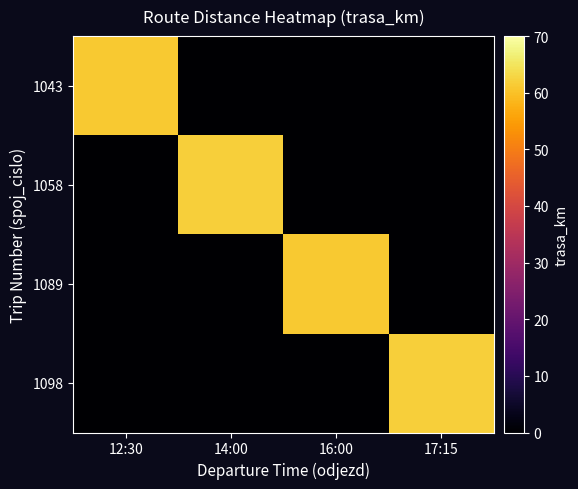

Between 16:00 and 12:30, which is larger?

12:30